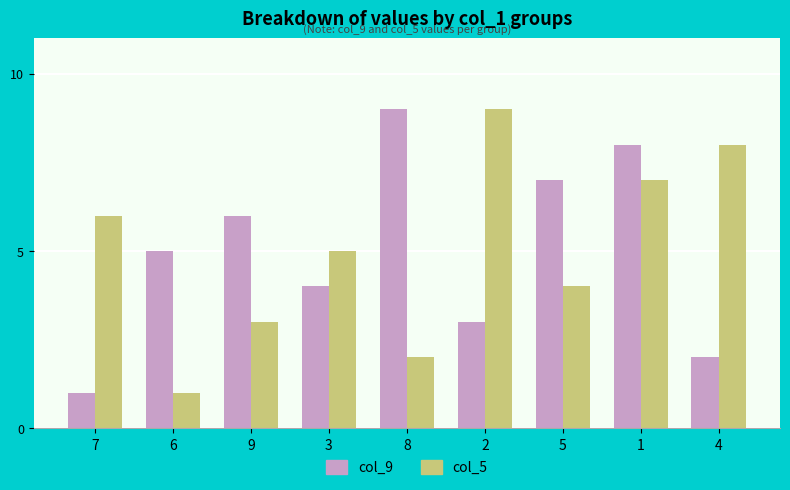

True or false: col_9 has a value of 6 at 9.

True